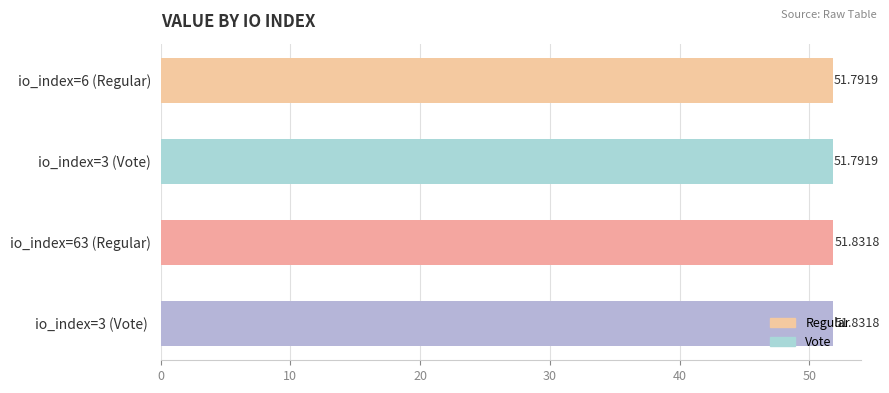

Which has a higher value, io_index=3 (Vote) or io_index=3 (Vote) ?

io_index=3 (Vote) 